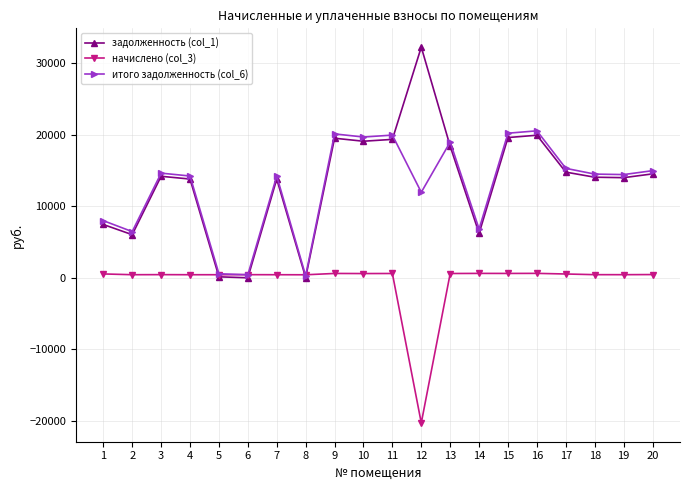

Rank the series by their maximum value, from highest to lowest.

задолженность (col_1), итого задолженность (col_6), начислено (col_3)